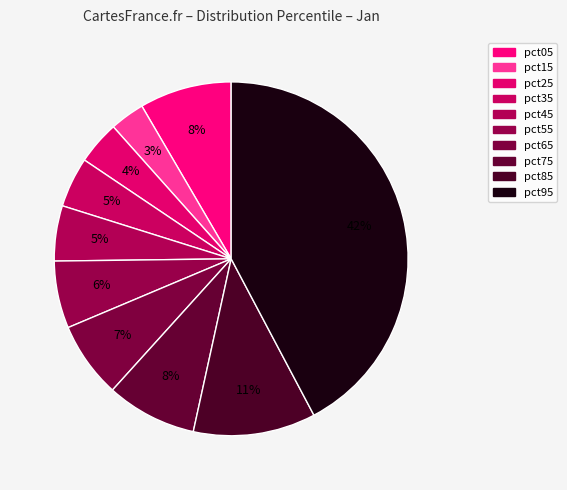

Count the number of slices in the pie.

10